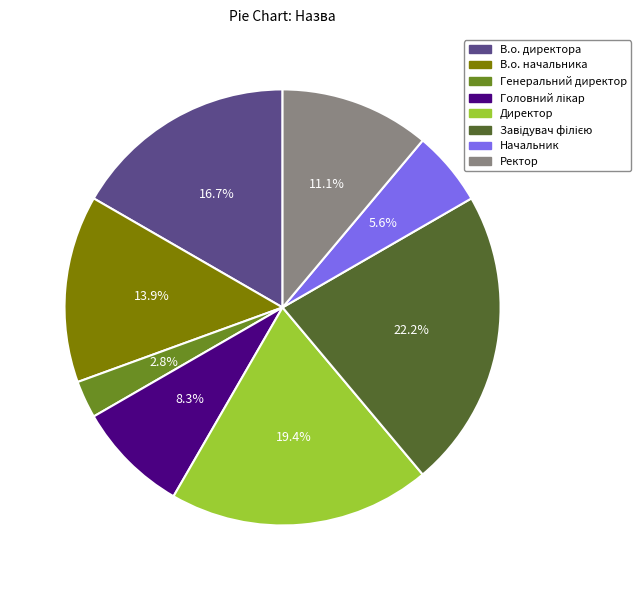

What is the total percentage of В.о. начальника and В.о. директора?

30.6%